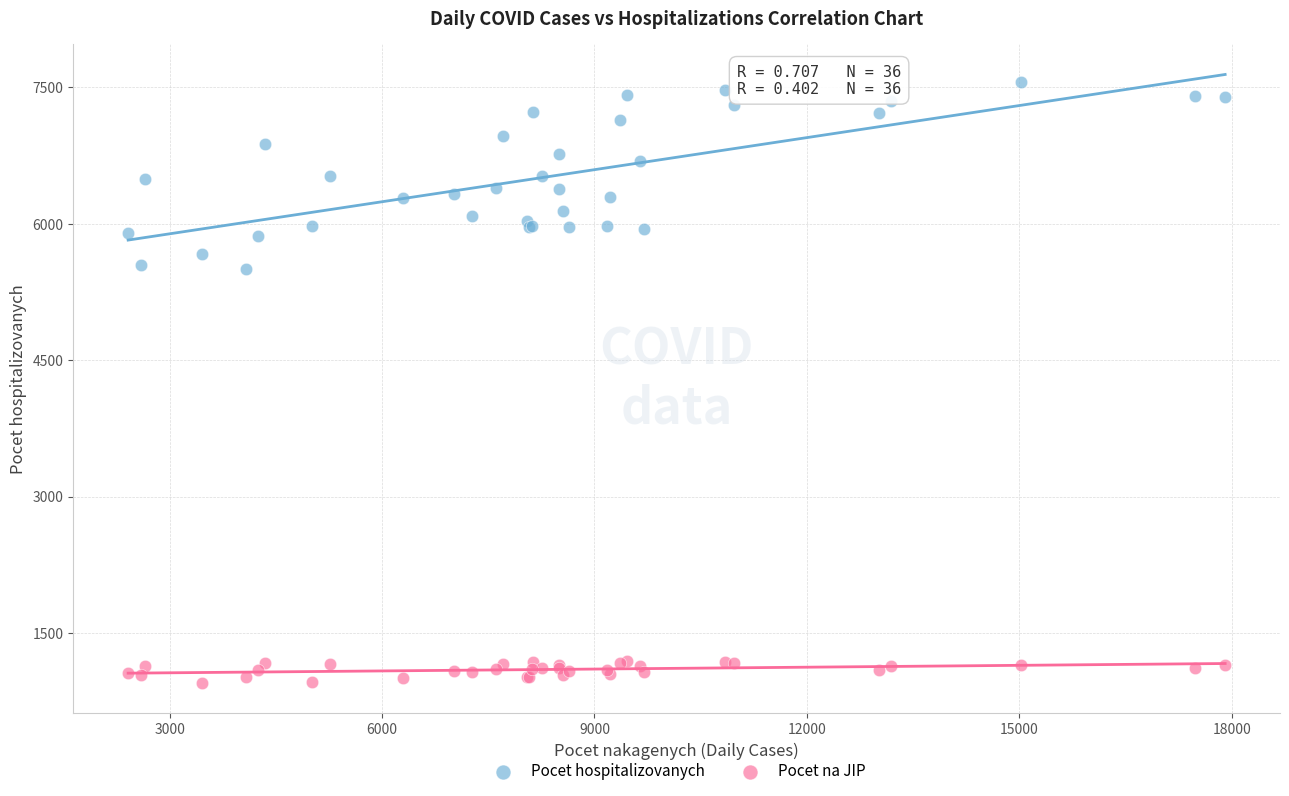

Which series contains the lowest Y value?

Pocet na JIP